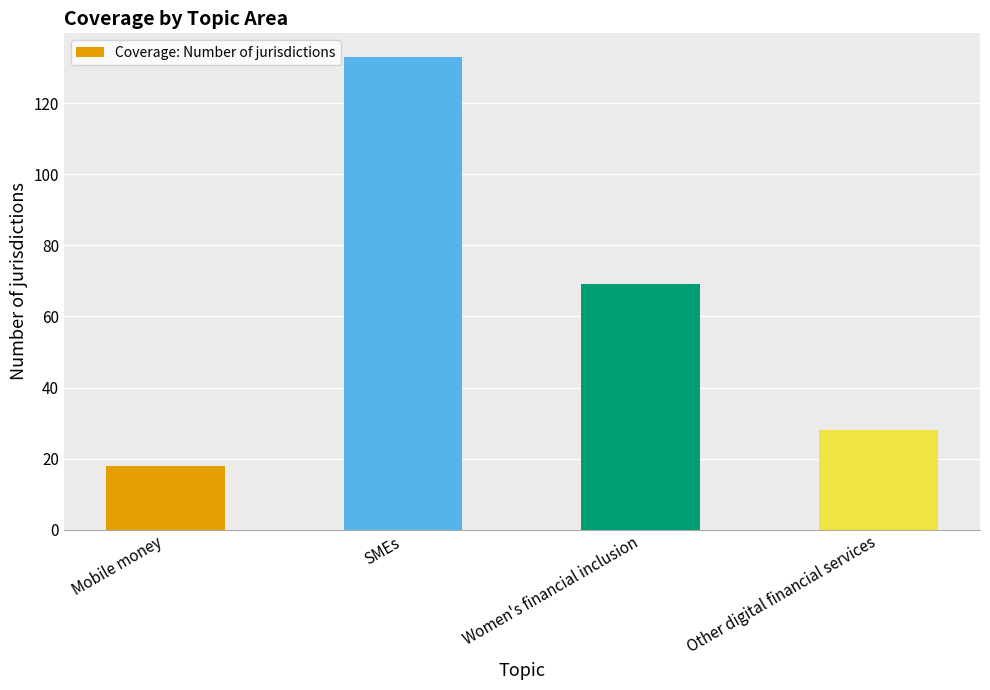

Count the number of data series in this chart.

1